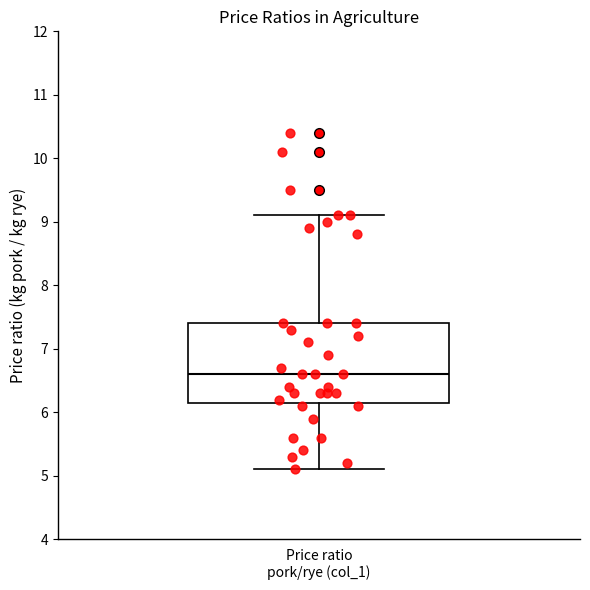

Where is the upper edge of the box for Price ratio pork/rye (col_1) on the y-axis? The values are not printed on the chart, so give them approximately, as read against the axis.

7.4